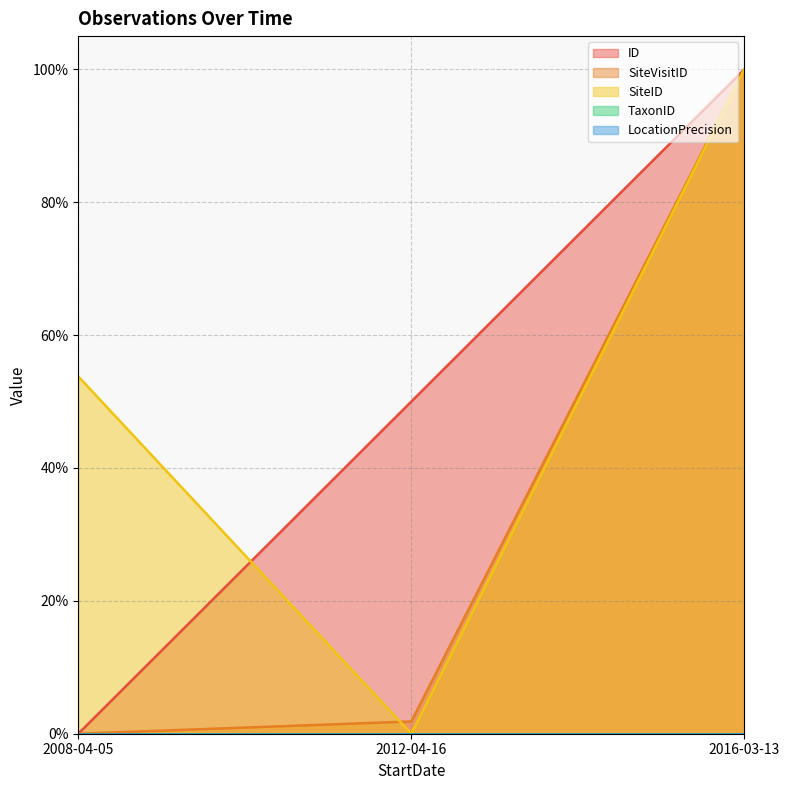

Reading right to left, what are all the values shown in this chart?

ID: 1.0	0.5	0.0
SiteVisitID: 1.0	0.0	0.0
SiteID: 1.0	0.0	0.5